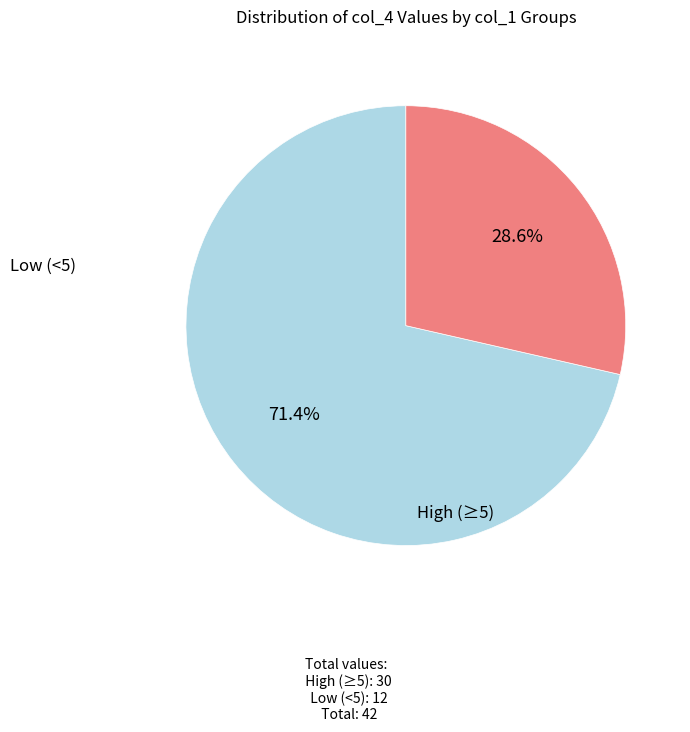

Is there any slice that represents more than half of the pie?

Yes